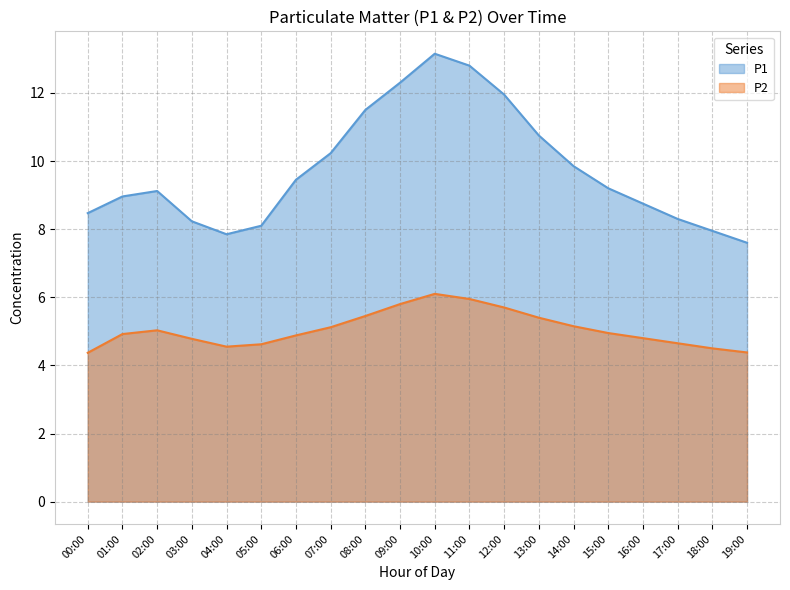

What is the value of the P2 point at the 9th from the left?

5.5